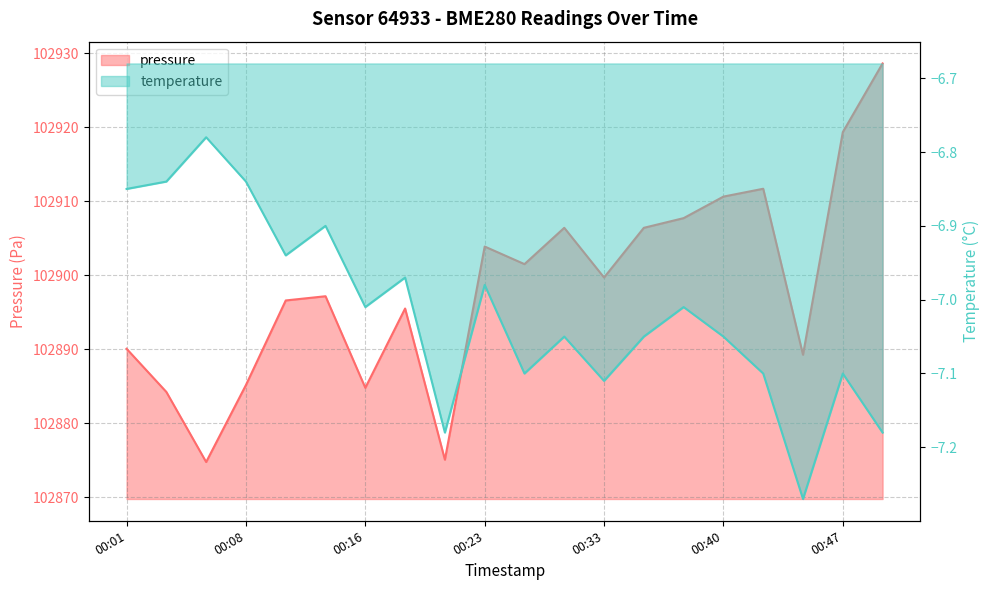

What is the value of the temperature point at the 4th from the left?

-6.8